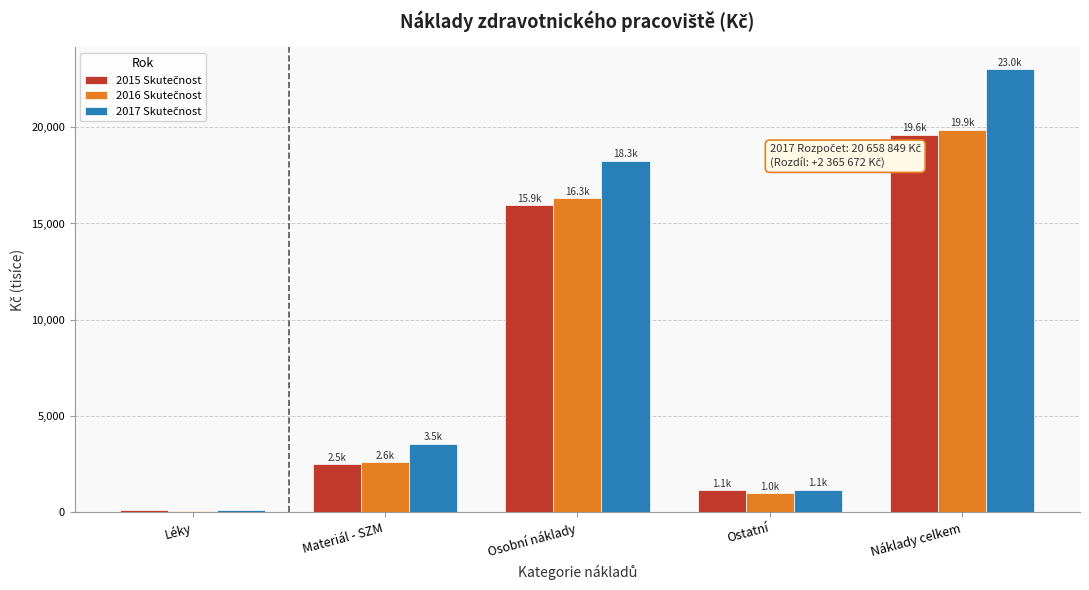

What is the total value across all series at Náklady celkem?

62526.2